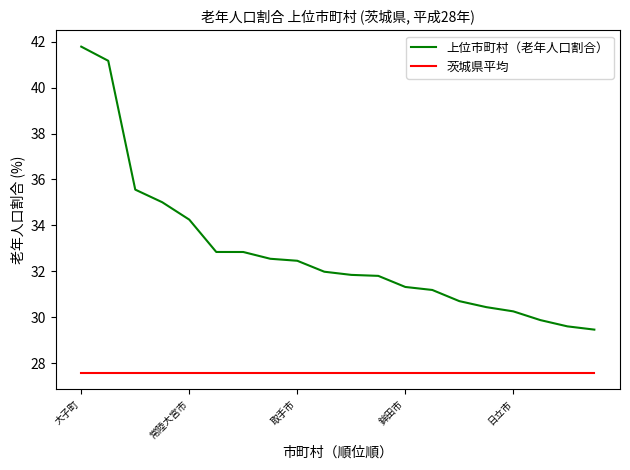

List the series in order of their overall mean, highest first.

上位市町村（老年人口割合）, 茨城県平均